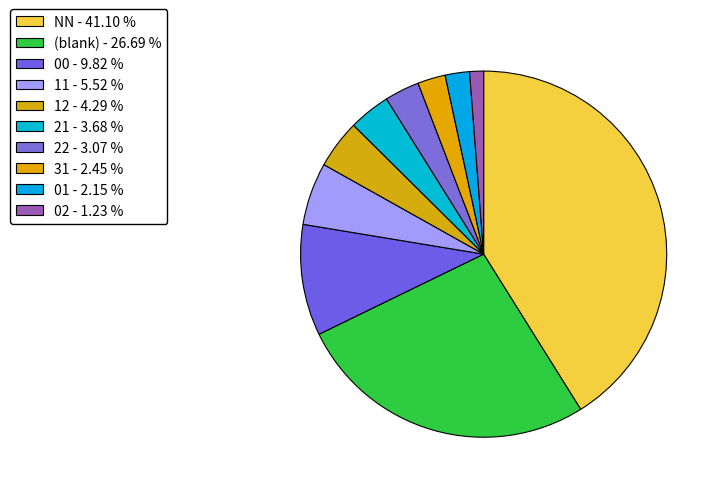

What is the largest slice in the pie chart?

NN - 41.10 %